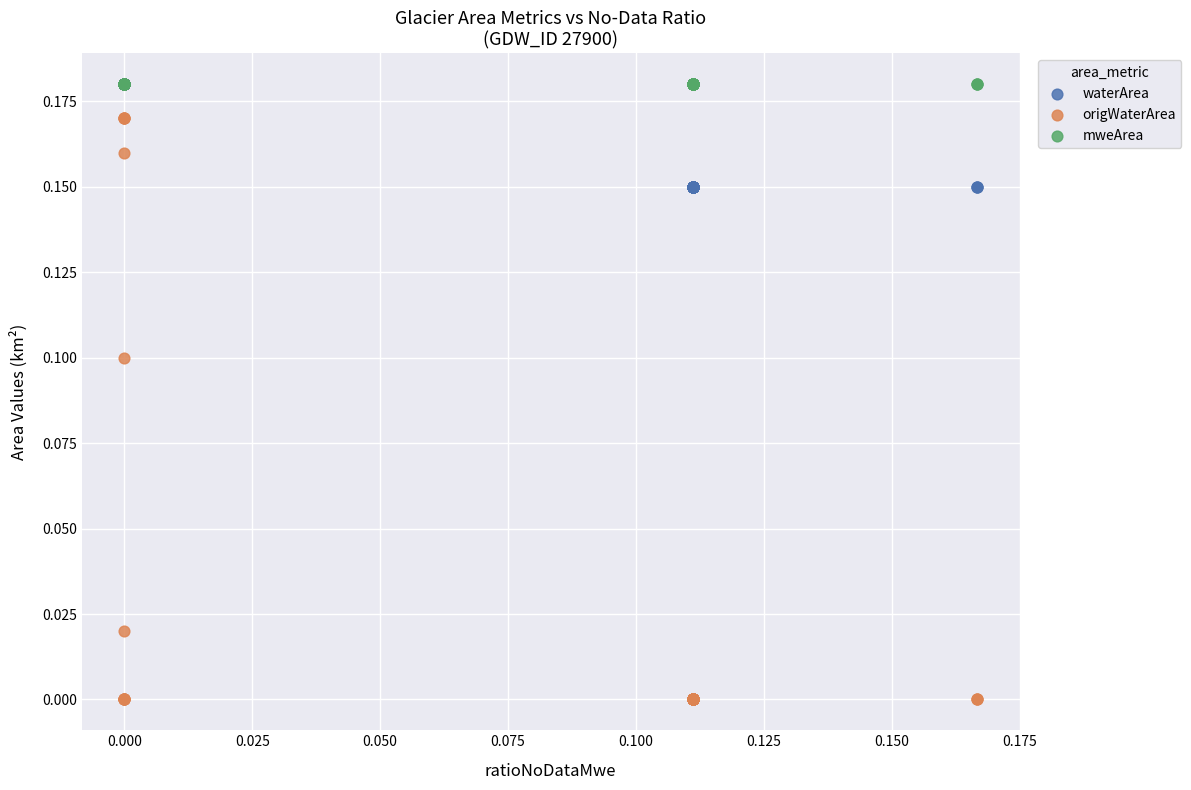

What are all the series names shown in the legend?

waterArea, origWaterArea, mweArea